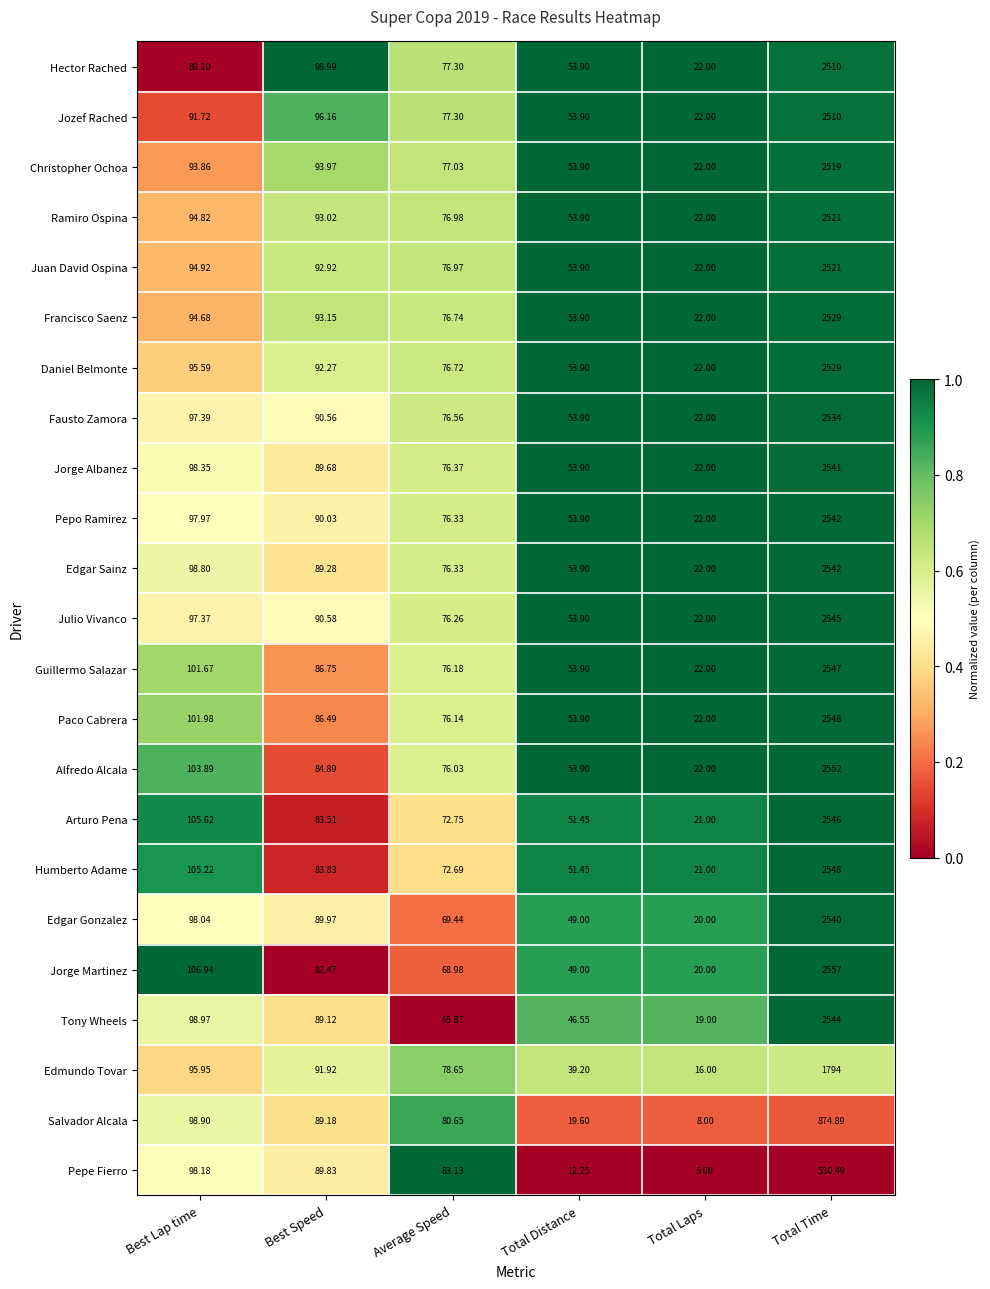

At which label is Daniel Belmonte closest to 1275?

Best Lap time